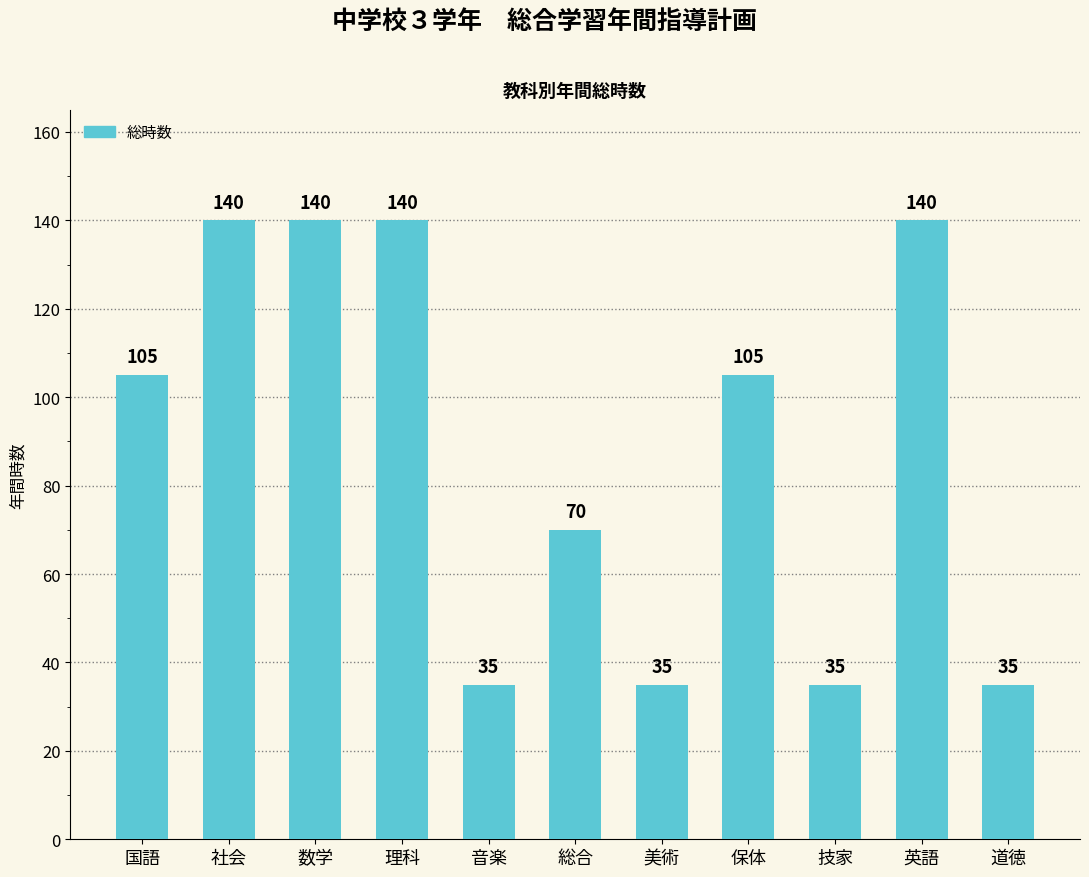

Where is the data nearest to the value 87?

総合